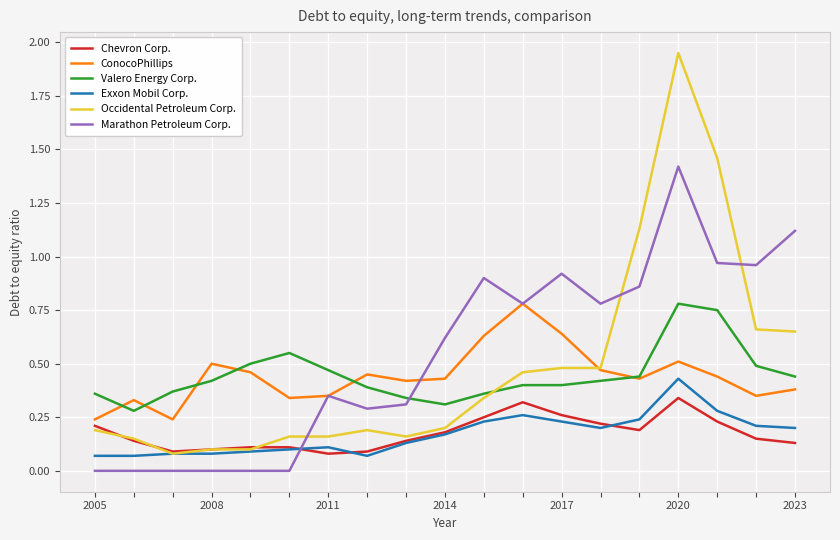

What is the sum of all Valero Energy Corp. values?

8.5